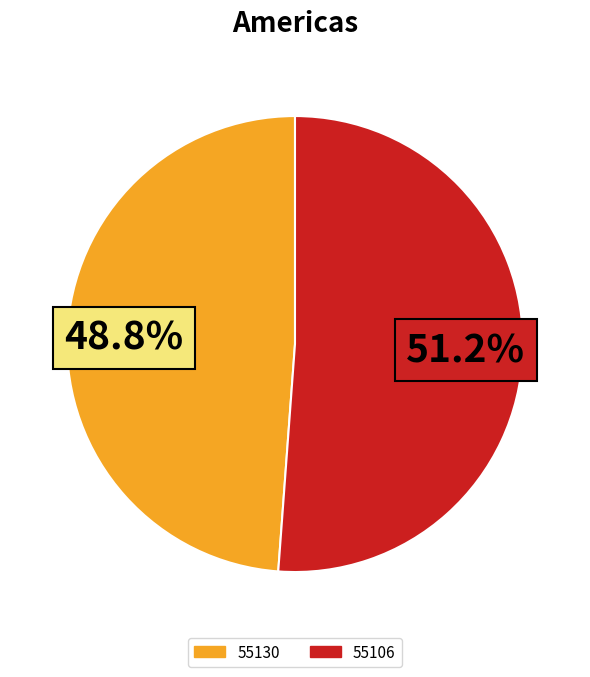

What is the smallest slice in the pie chart?

55130